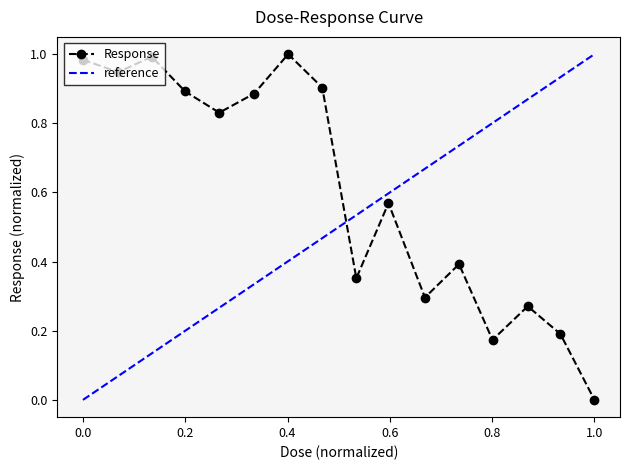

In Response, how many points are lower than both neighbors (excluding endpoints)?

5